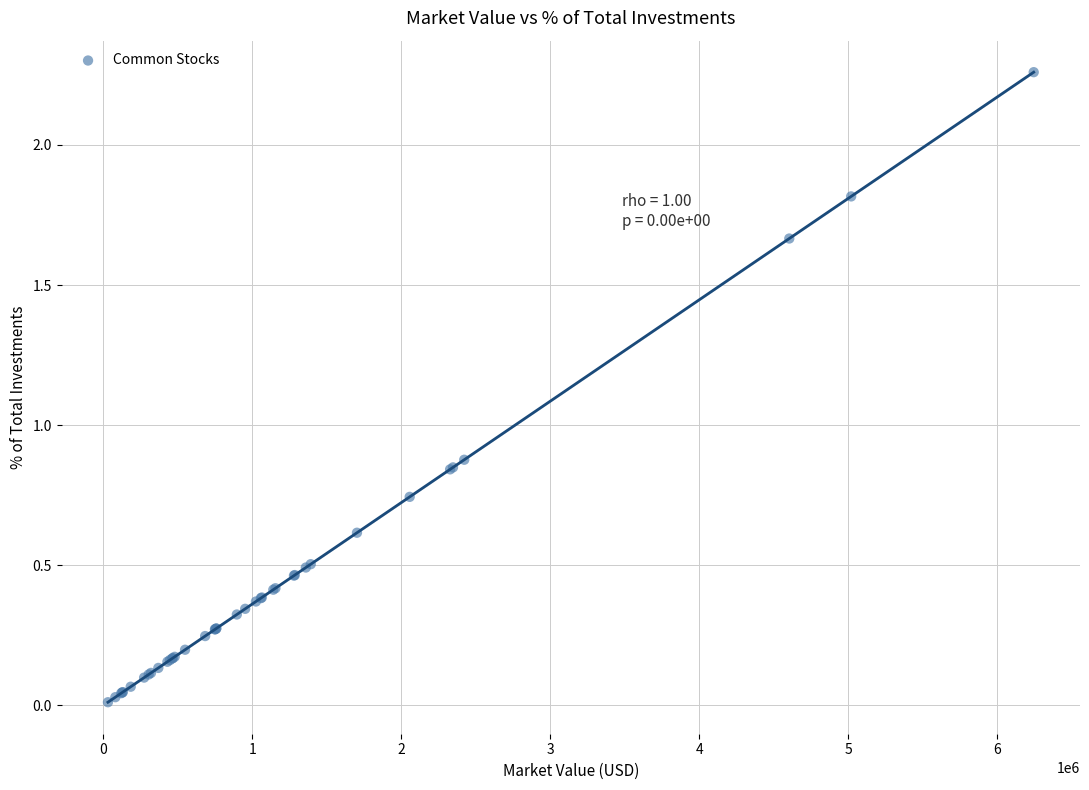

What Y value in the scatter plot is closest to 1?

0.9